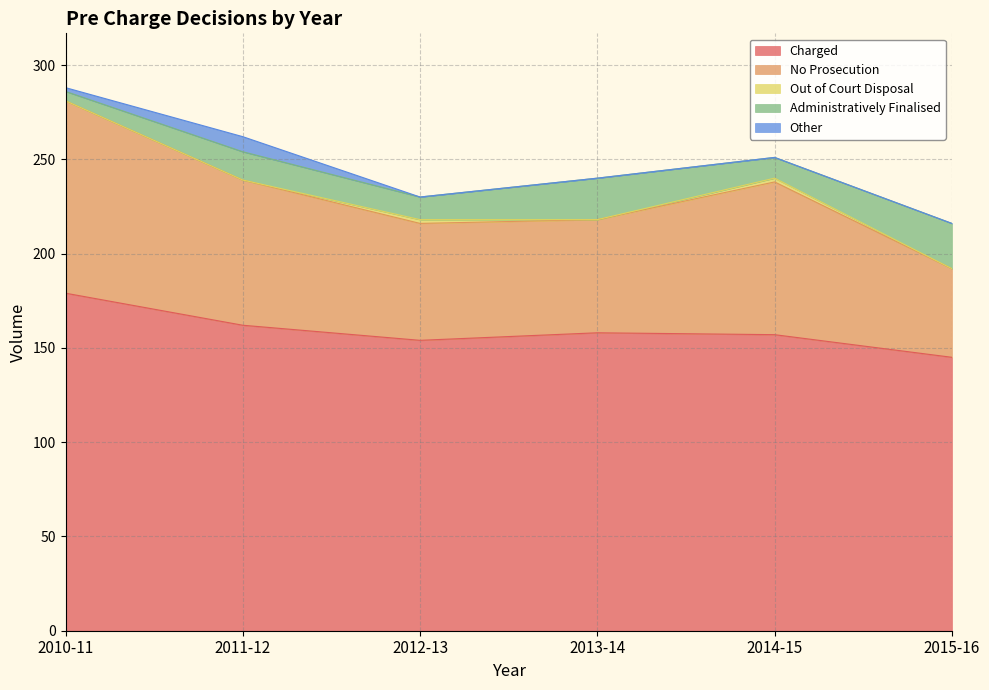

Does the chart display data point markers on the line(s)?

No